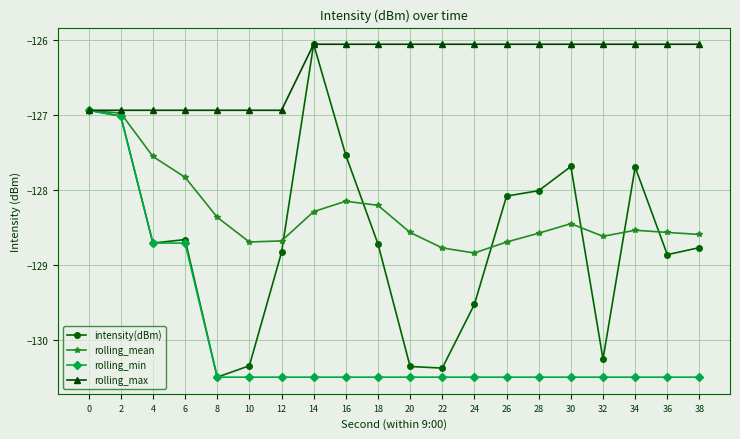

Is it true that intensity(dBm) equals -63.8 at 14?

False